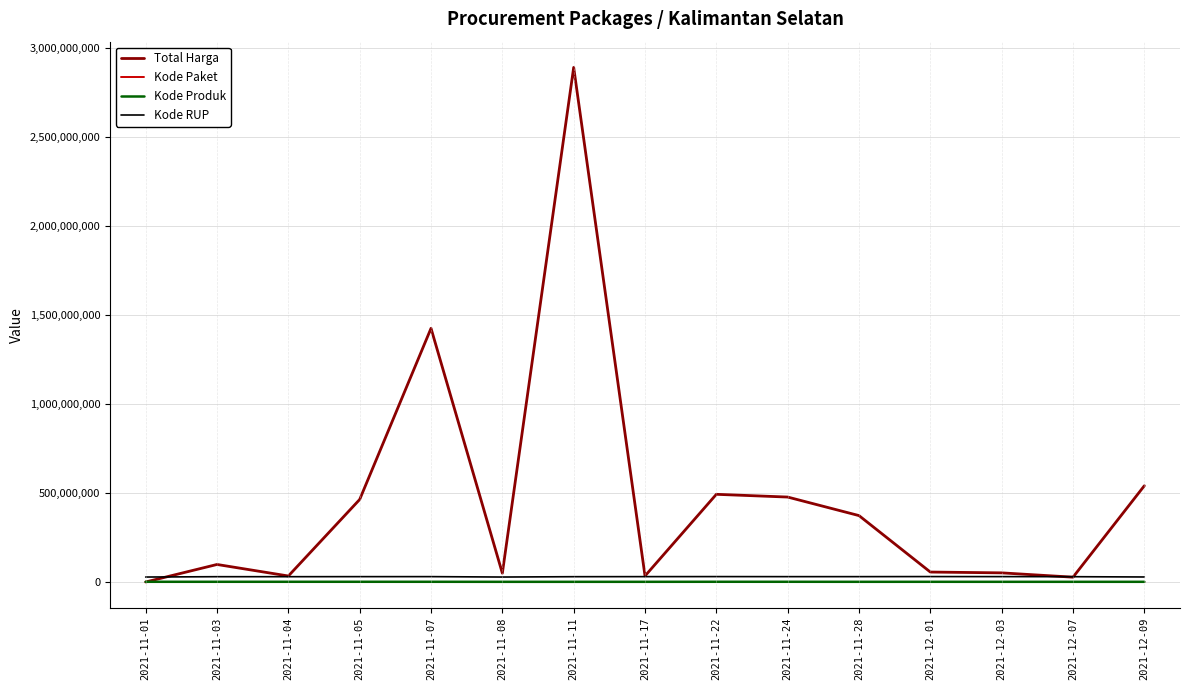

What is the maximum value shown in the chart?

2892122000